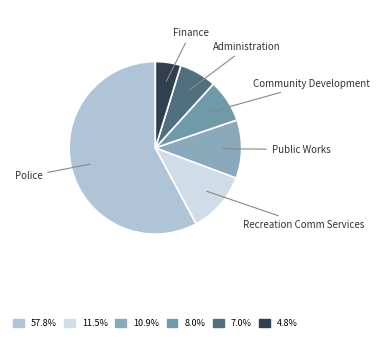

Count the number of slices in the pie.

6